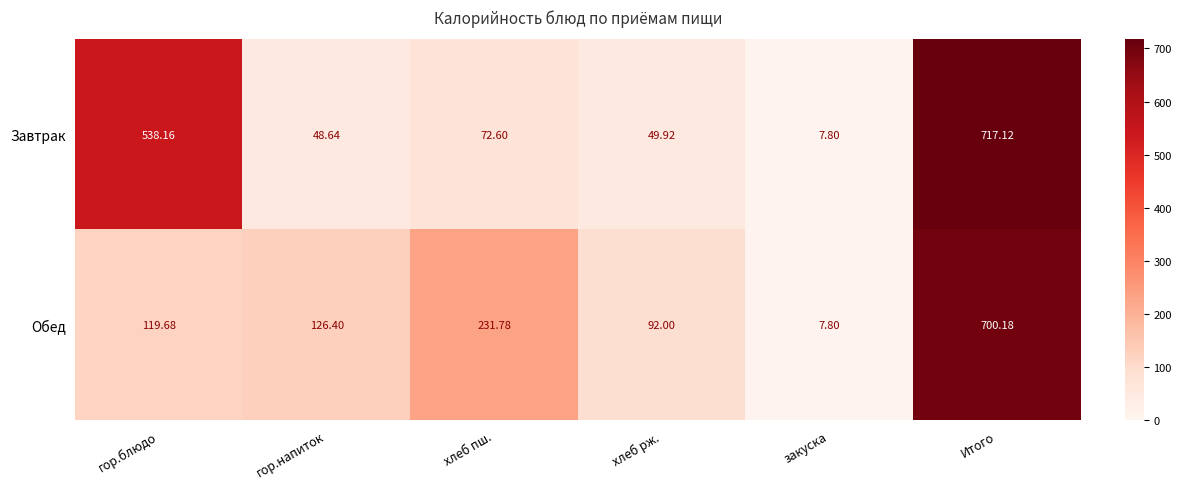

Where does the Обед series first go above 126?

гор.напиток